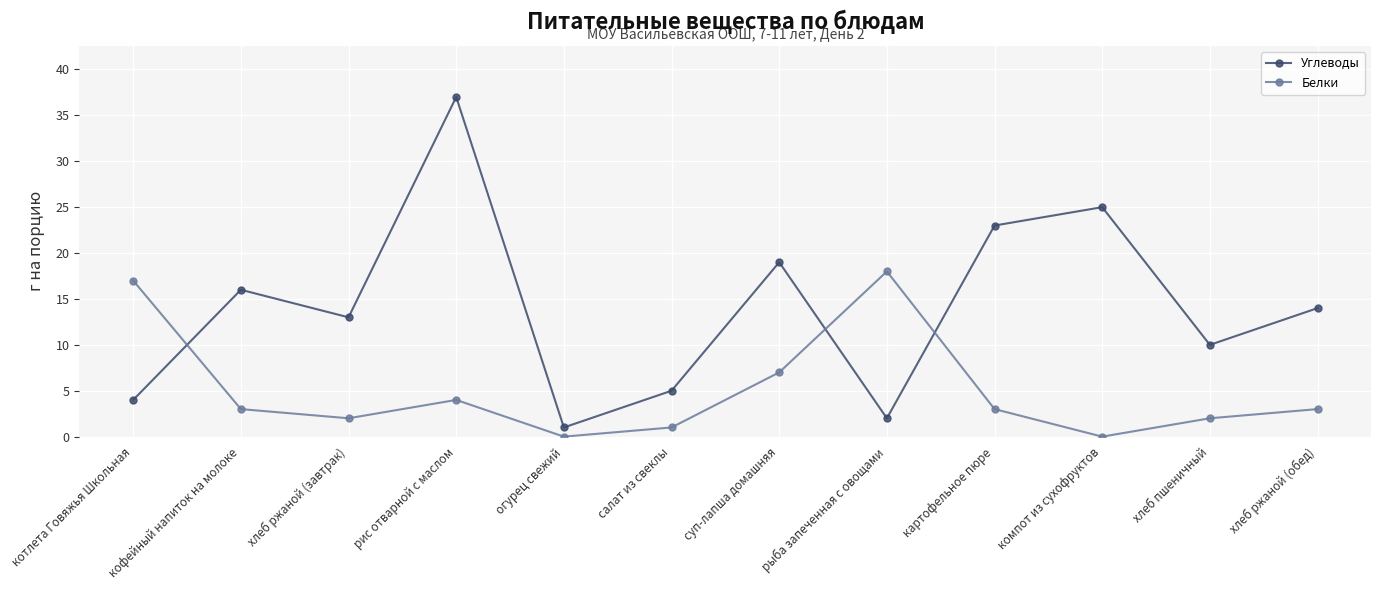

Rank the series by their maximum value, from highest to lowest.

Углеводы, Белки